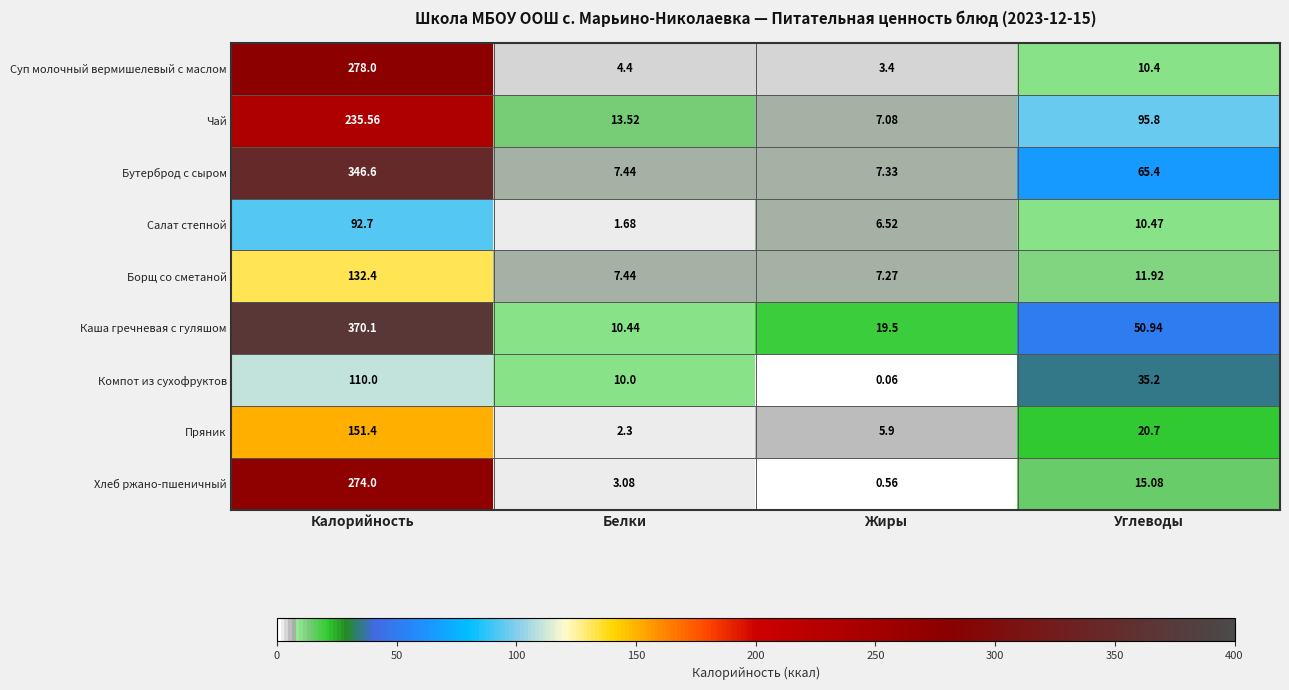

What is the total value across all series at Калорийность?

1990.8